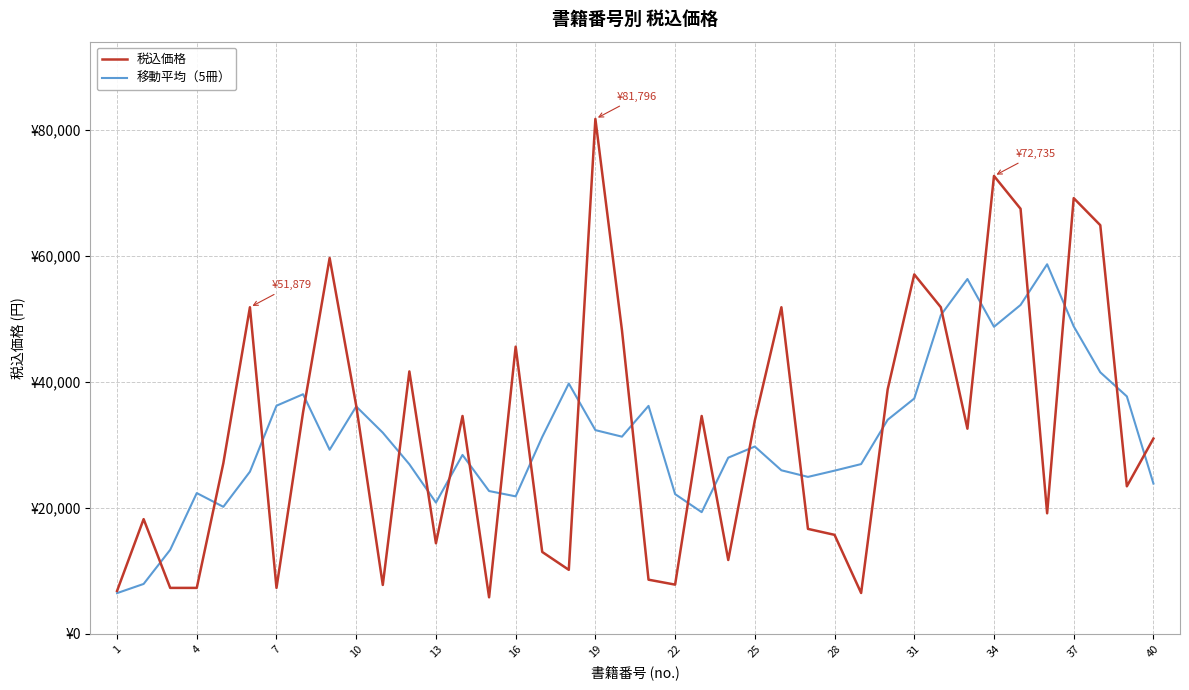

Does the chart have visible grid lines?

Yes